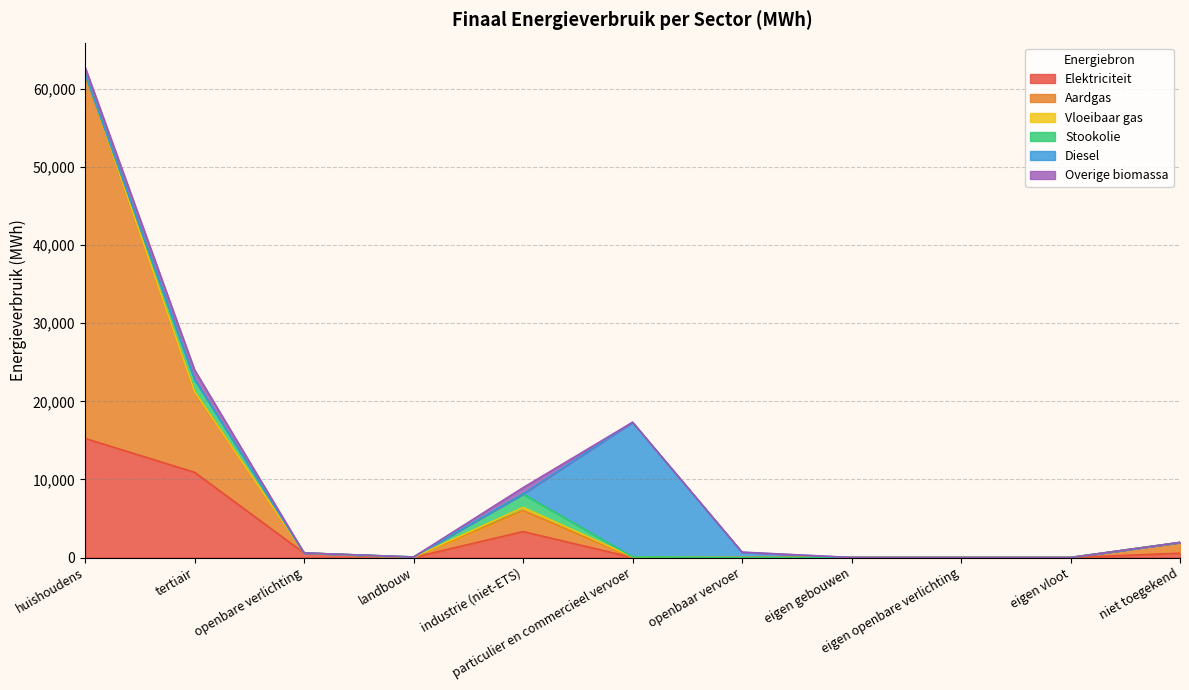

True or false: Vloeibaar gas has a value of 0.0 at eigen openbare verlichting.

True